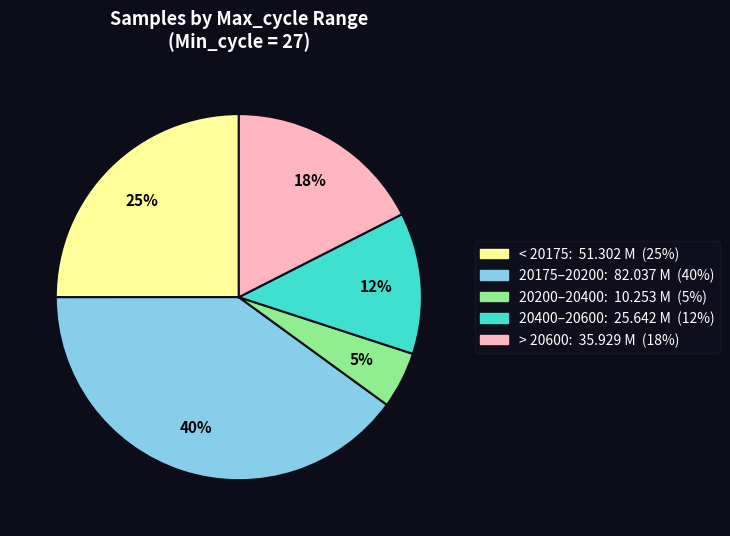

Does any single category account for the majority?

No